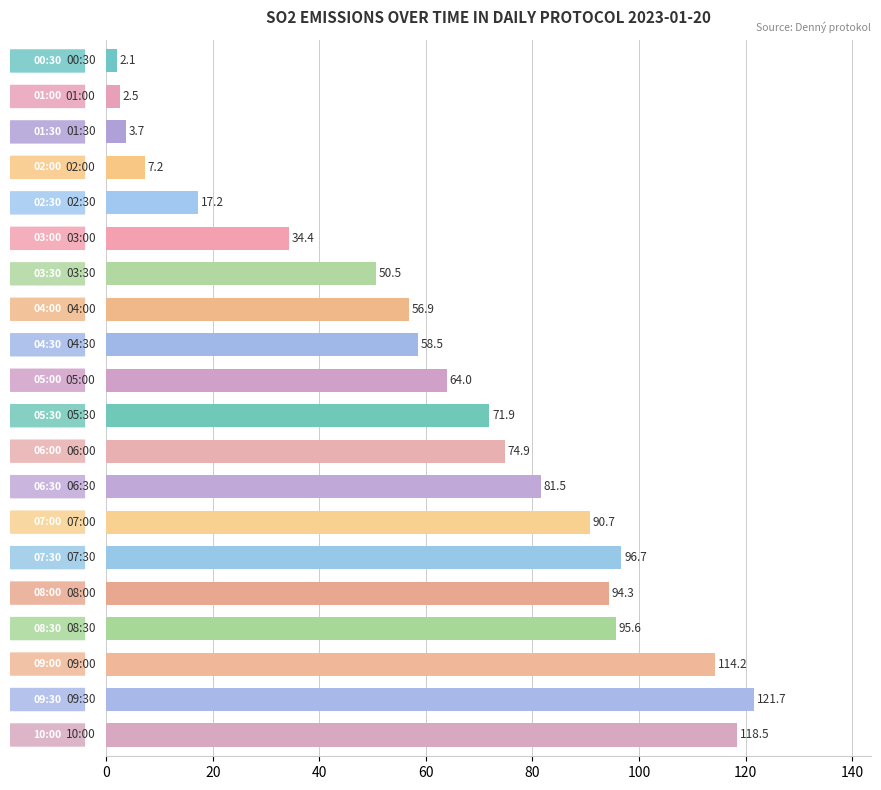

What is the average value?

62.9